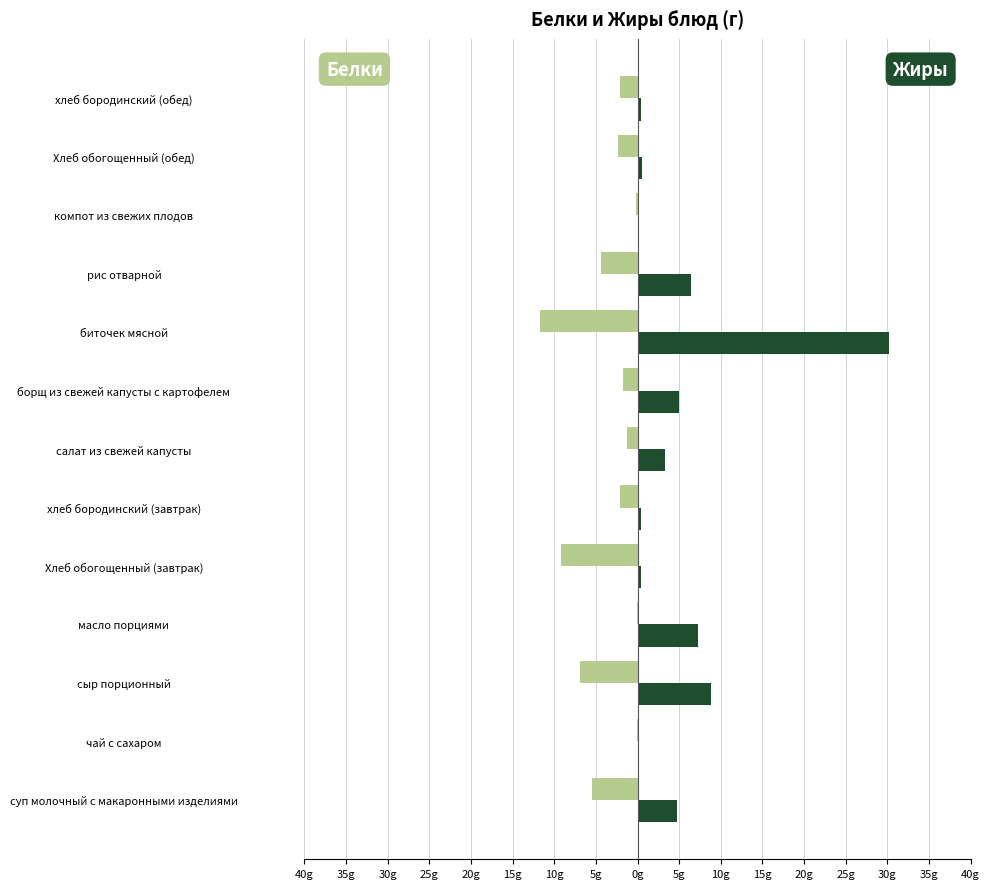

How many bars are there in total?

26